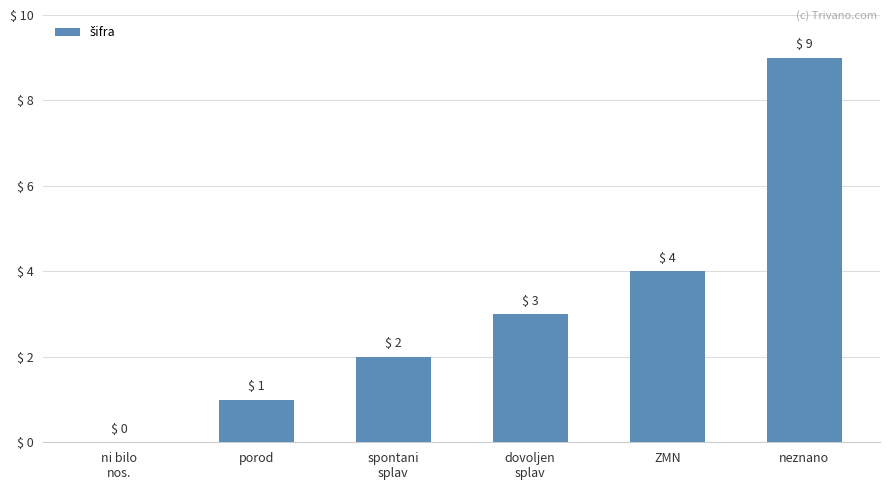

Where is the data nearest to the value 4?

ZMN